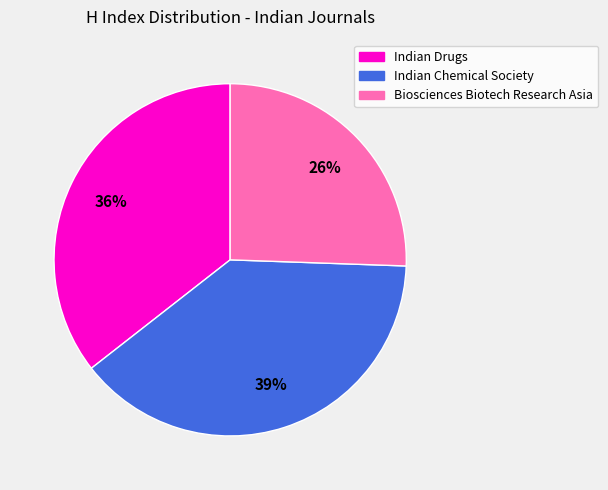

To the nearest percent, what percentage of the pie is Indian Drugs?

36%